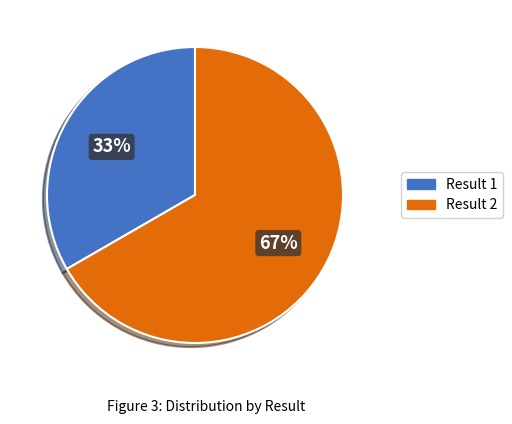

To the nearest percent, what is the average slice percentage?

50%